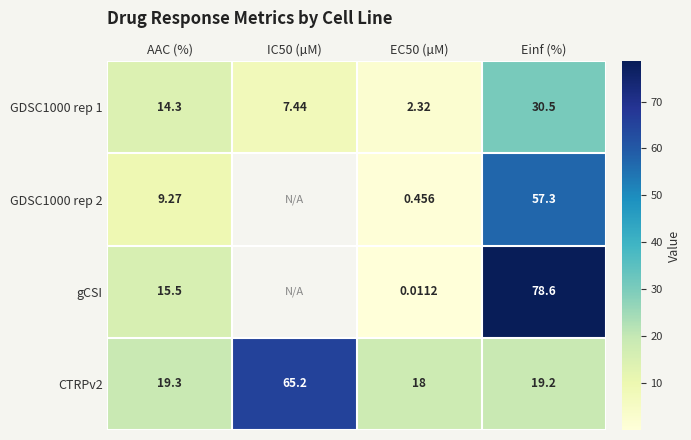

What is the sum of the GDSC1000 rep 1 values at EC50 (µM) and IC50 (µM)?

9.8